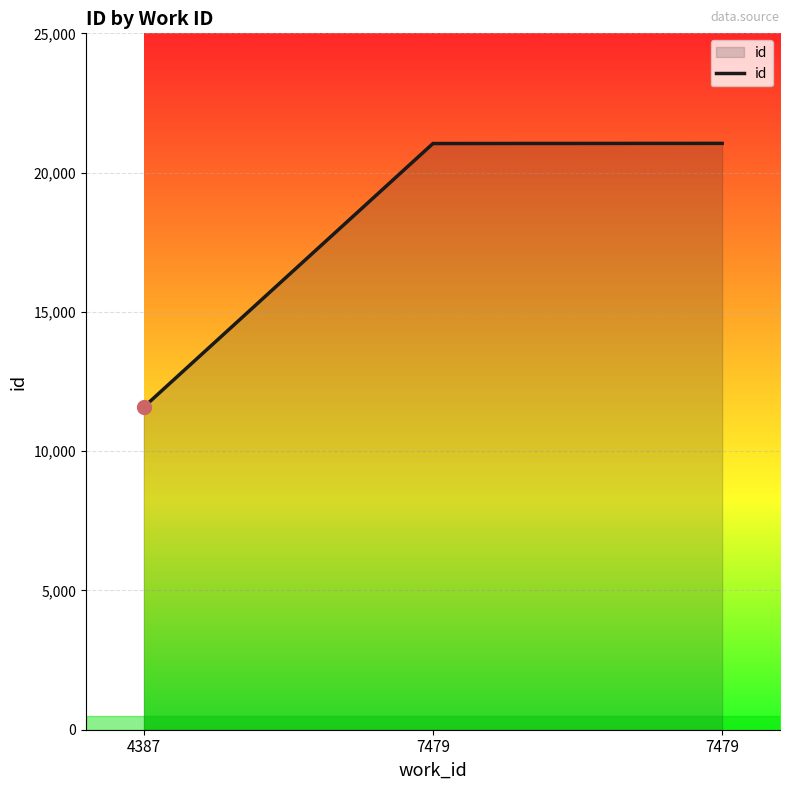

Reading left to right, extract all data points from this chart.

4387=11581	7479=21044	7479=21050